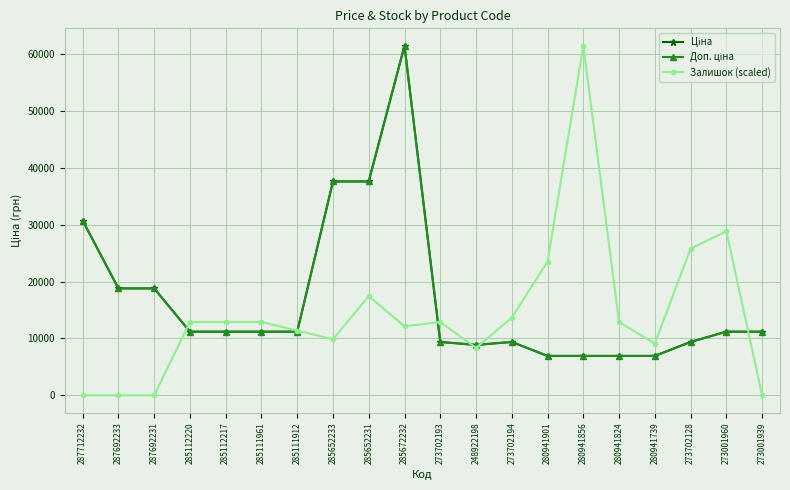

Does the chart have visible grid lines?

Yes